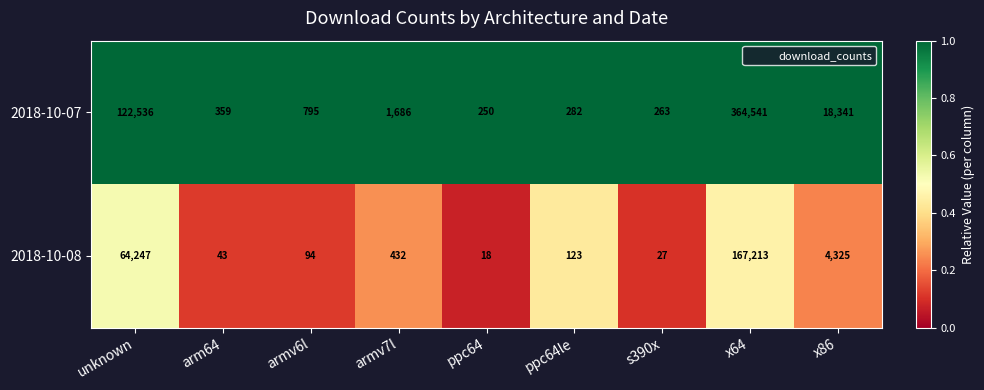

Rank the series by their average value, from lowest to highest.

2018-10-08, 2018-10-07